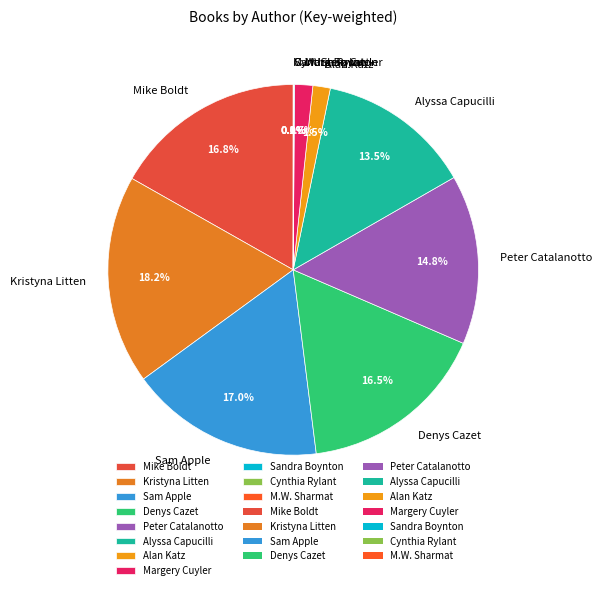

Is there a majority slice in this chart?

No